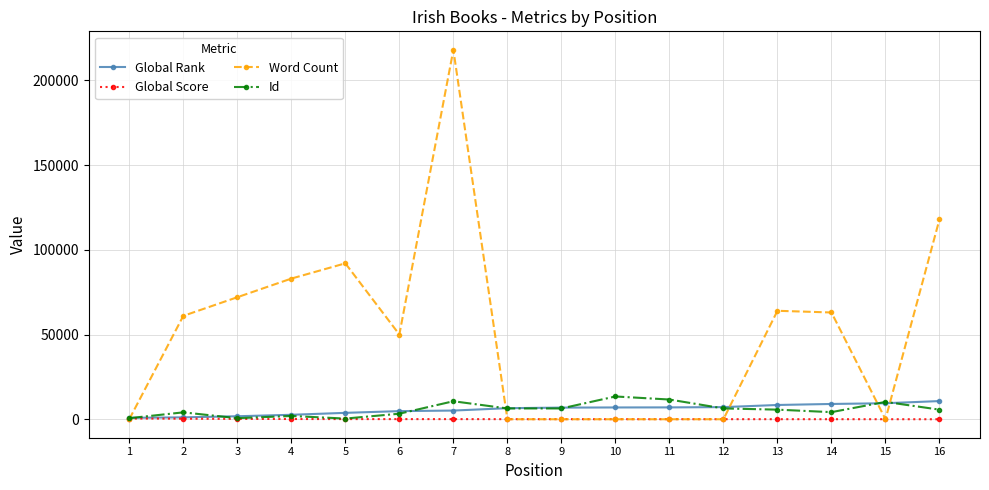

Is the value of Global Rank at 4 greater than the value of Global Score at 15?

Yes